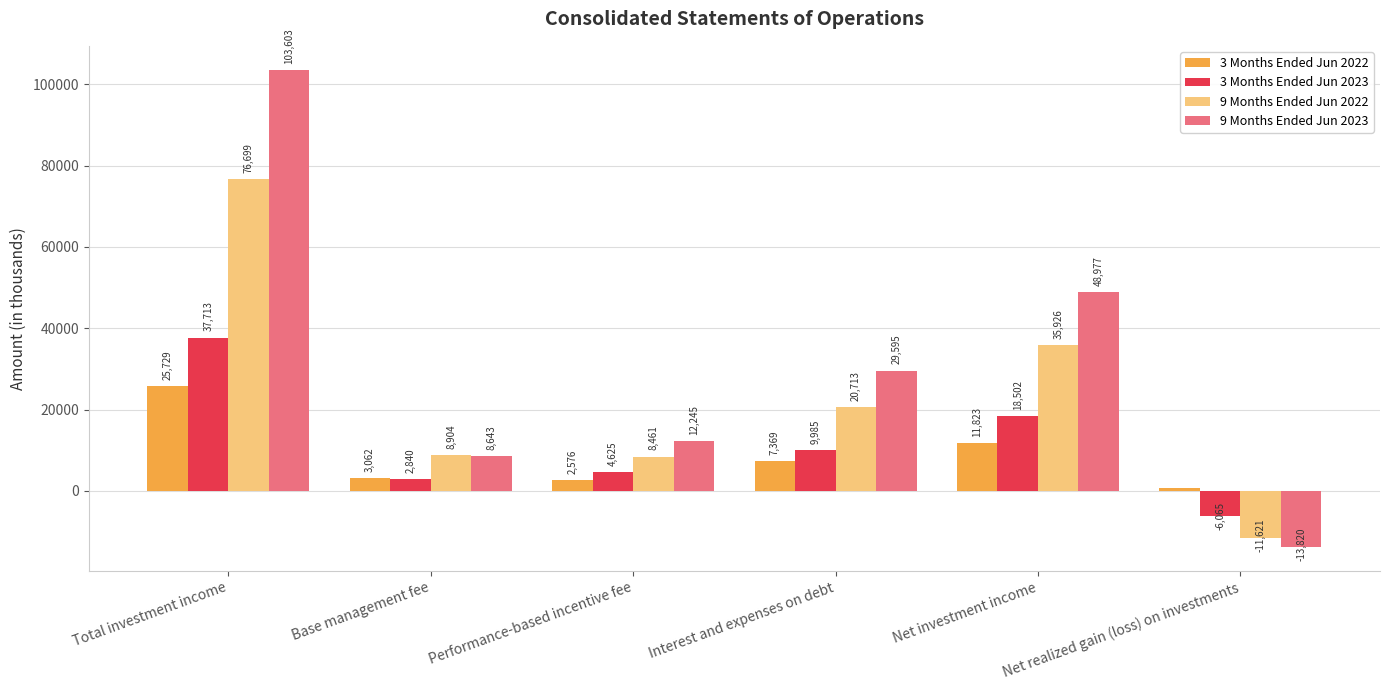

Which series changed the most between Performance-based incentive fee and Interest and expenses on debt?

9 Months Ended Jun 2023